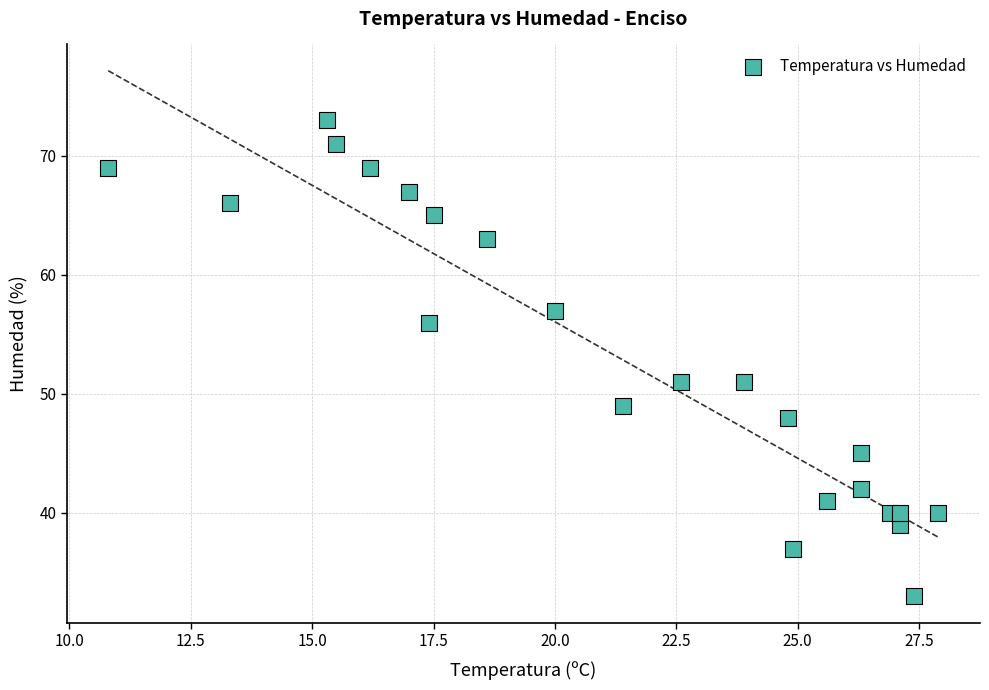

What is the range of Y values (max minus min)?

40